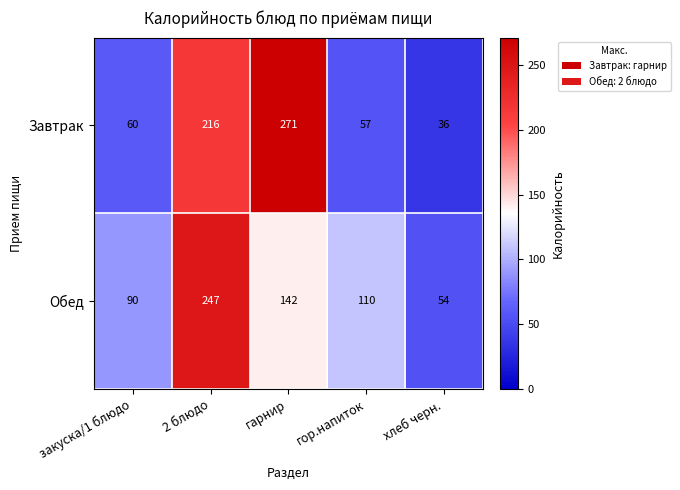

Which category has the lowest value in the Обед series?

хлеб черн.